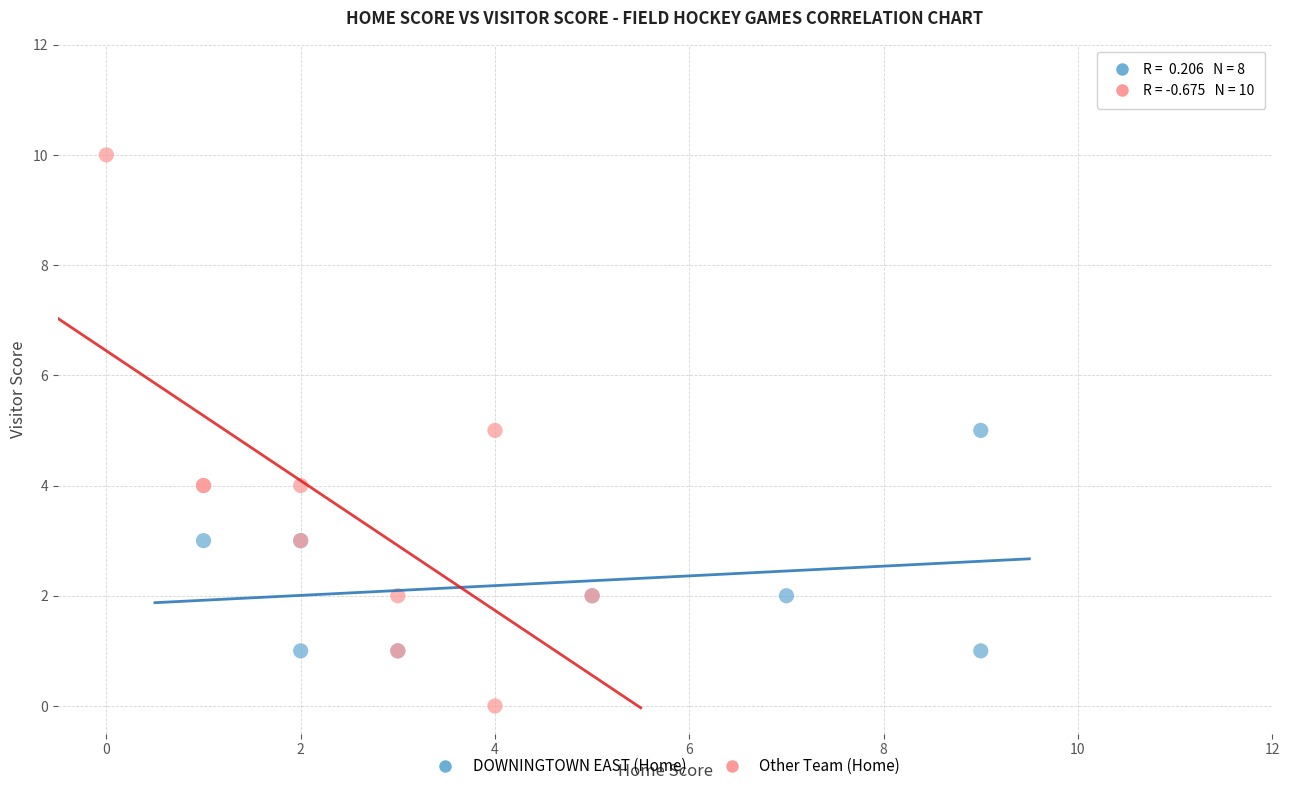

Which series has the largest Y range (max minus min)?

Other Team (Home)